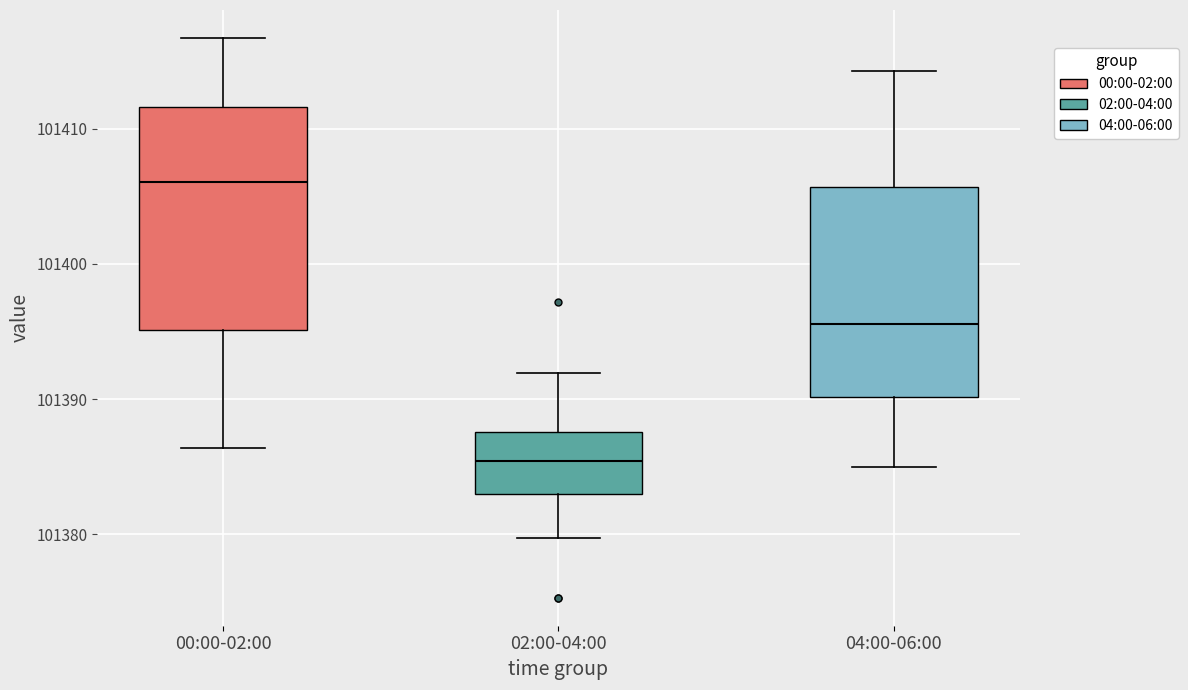

Where does the lower whisker of the box for 02:00-04:00 end on the y-axis? The values are not printed on the chart, so give them approximately, as read against the axis.

101380